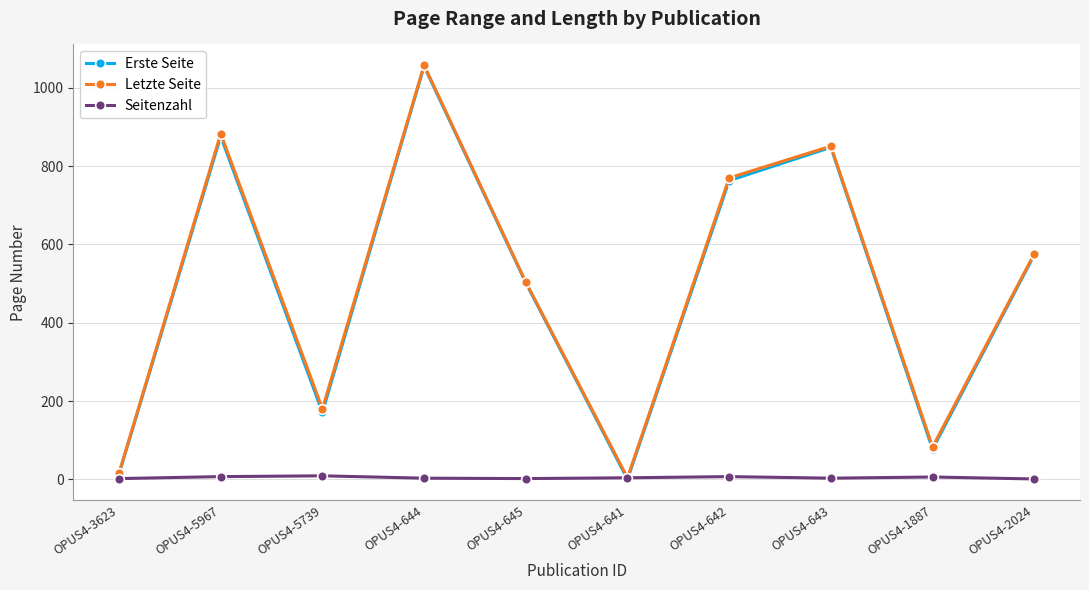

What is the label of the 2nd point from the left?

OPUS4-5967